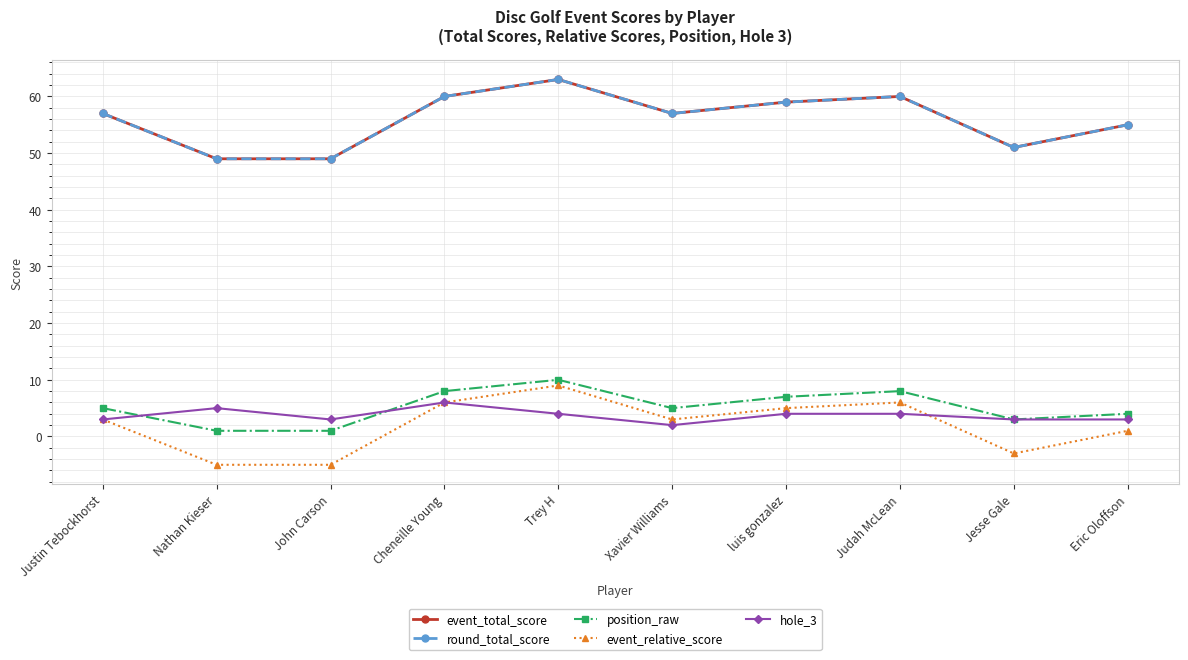

Rank the series by their maximum value, from lowest to highest.

hole_3, event_relative_score, position_raw, event_total_score, round_total_score